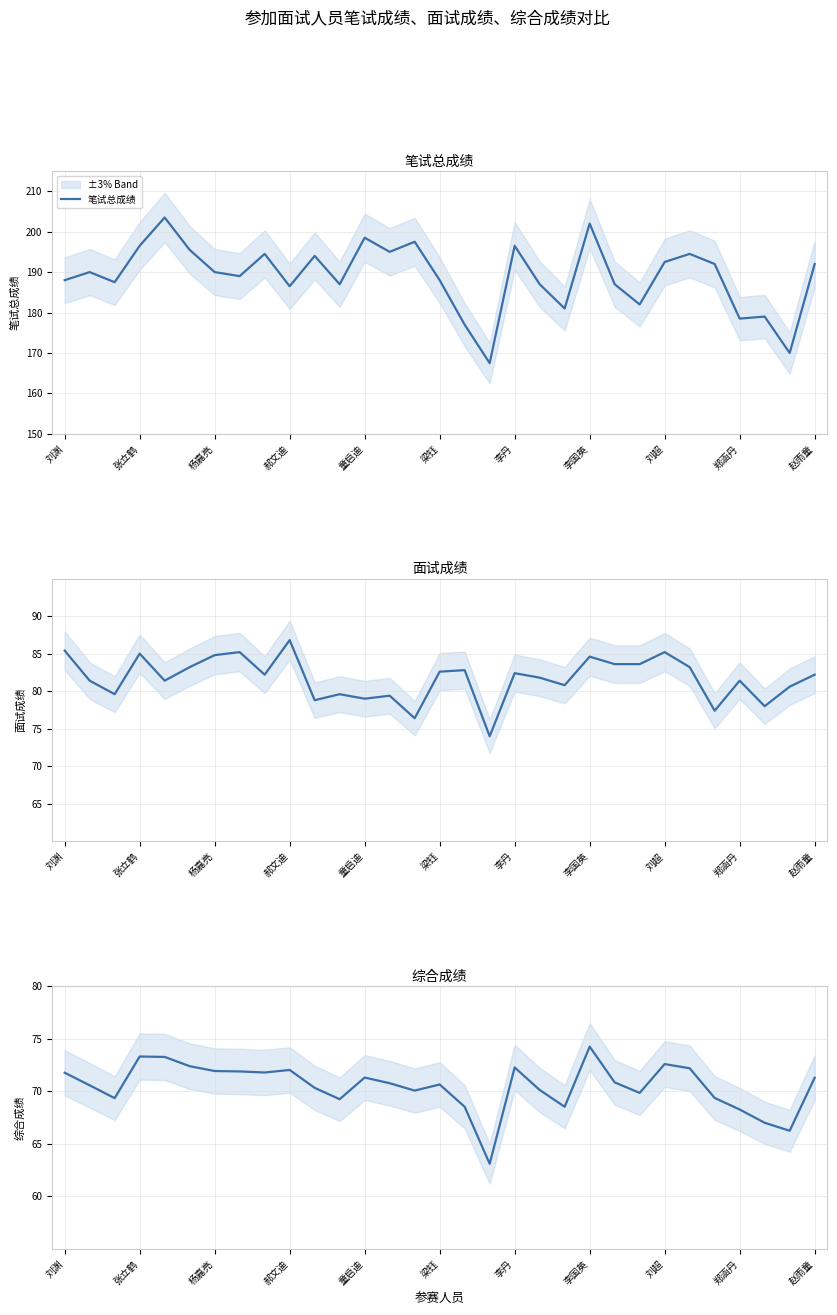

What is the difference between the maximum and minimum values in the 综合成绩 series?

11.1